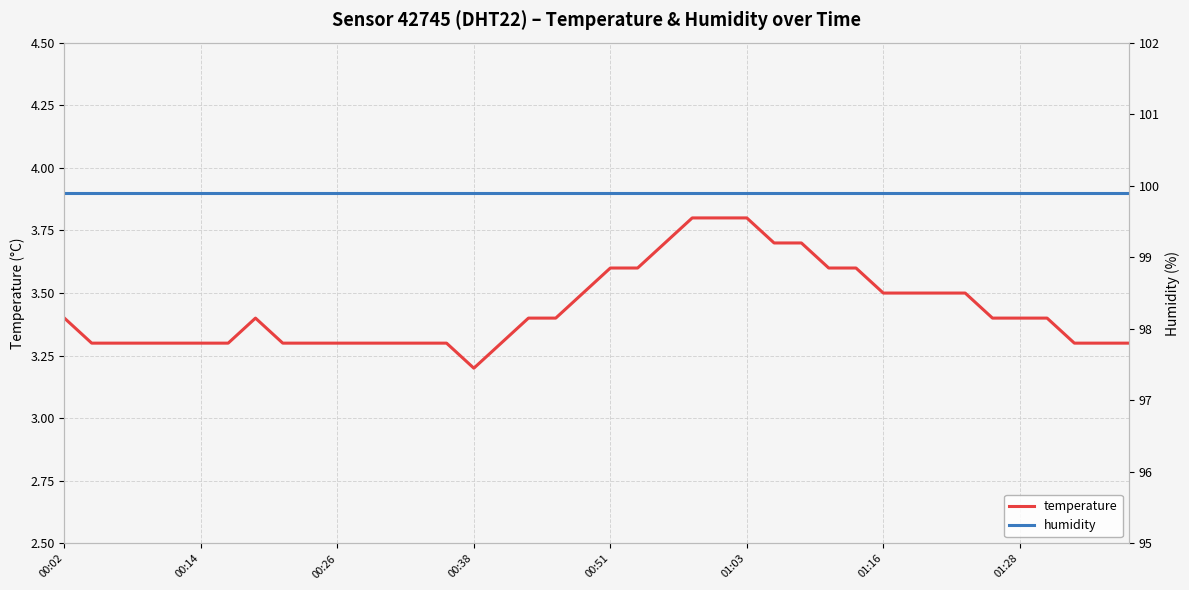

What is the minimum value for temperature?

3.2